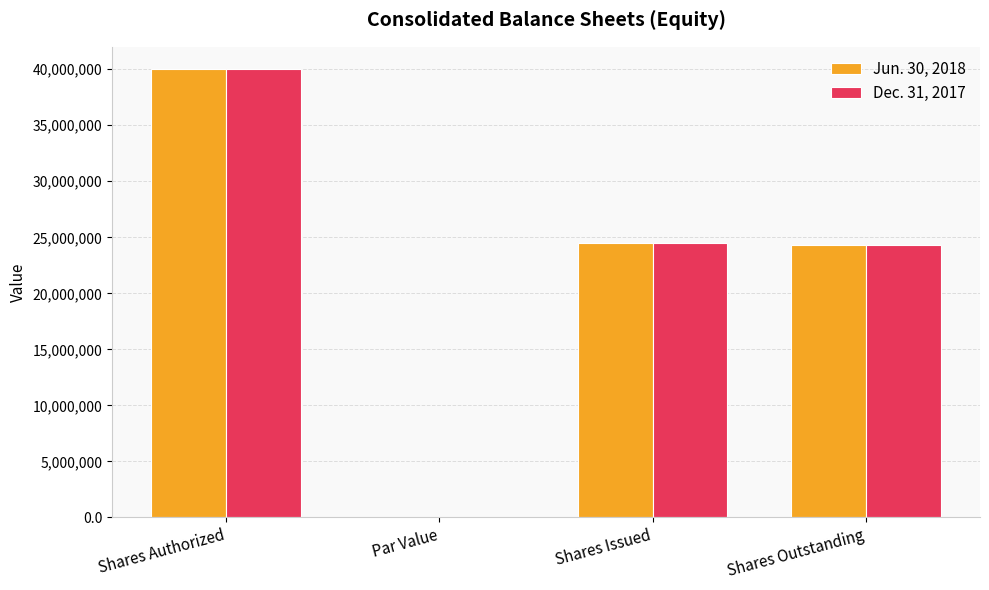

True or false: Dec. 31, 2017 has a value of 42491705.5 at Shares Outstanding.

False